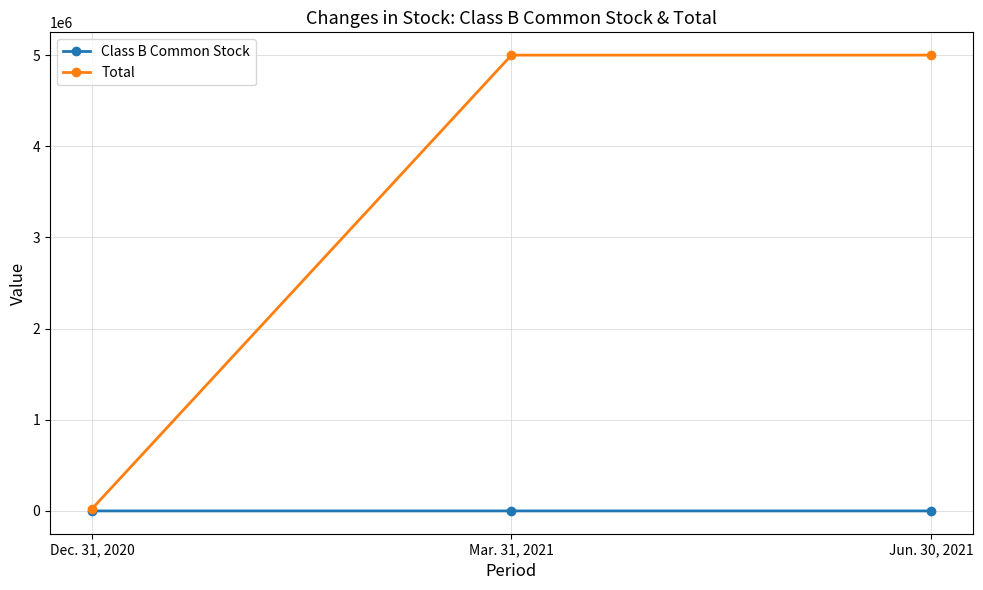

The Total series shows 7418820 at Jun. 30, 2021. True or false?

False